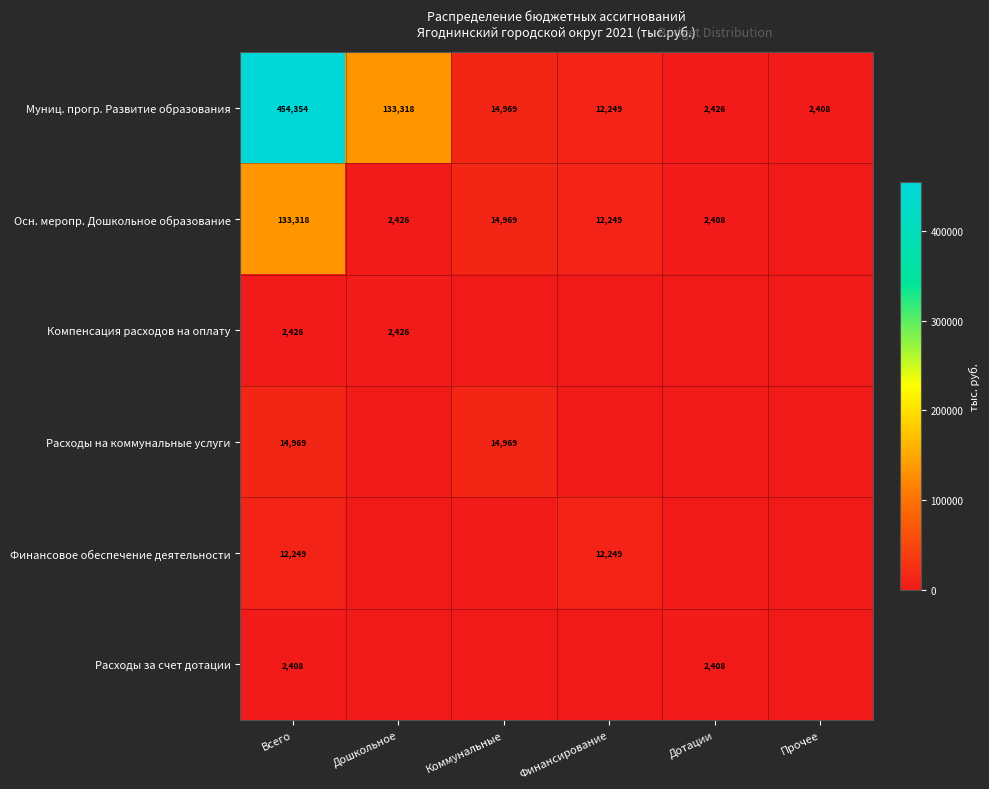

Where does the Муниц. прогр. Развитие образования series first go above 14969?

Всего